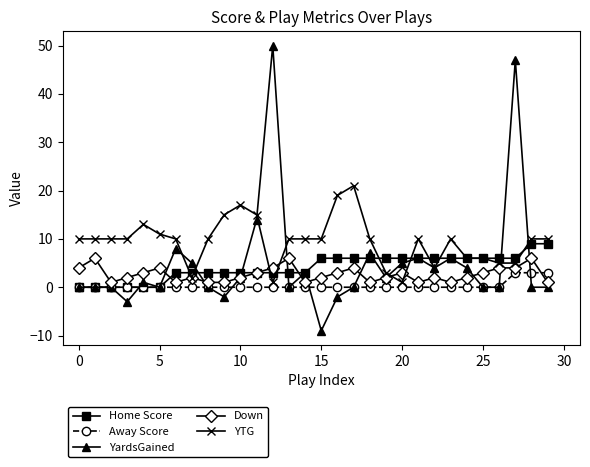

Which series has the largest total across all categories?

YTG